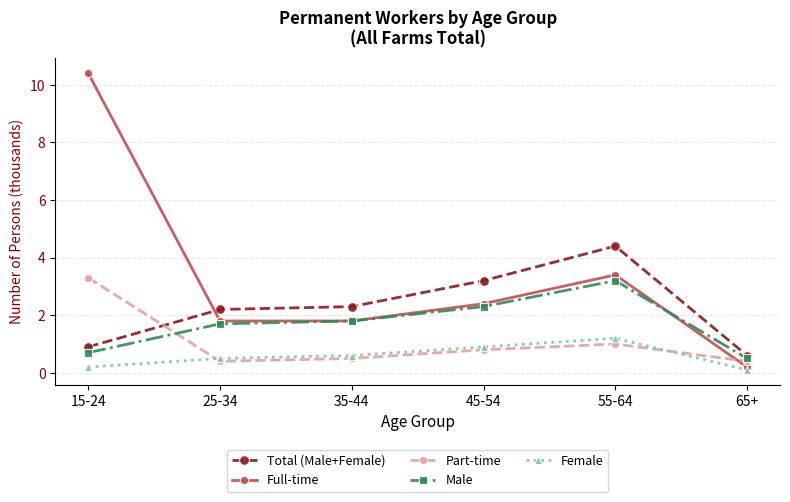

At how many categories does at least one series exceed 1?

5